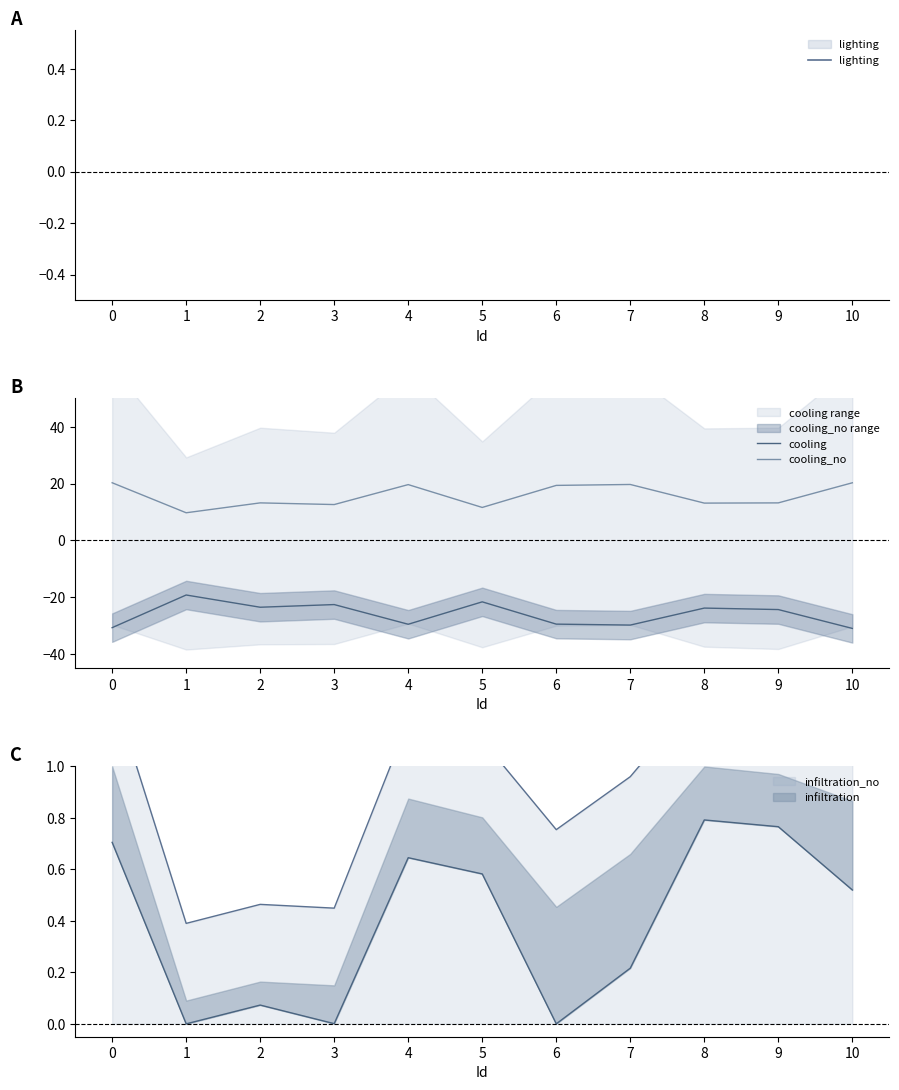

At how many categories does at least one series exceed 19?

5